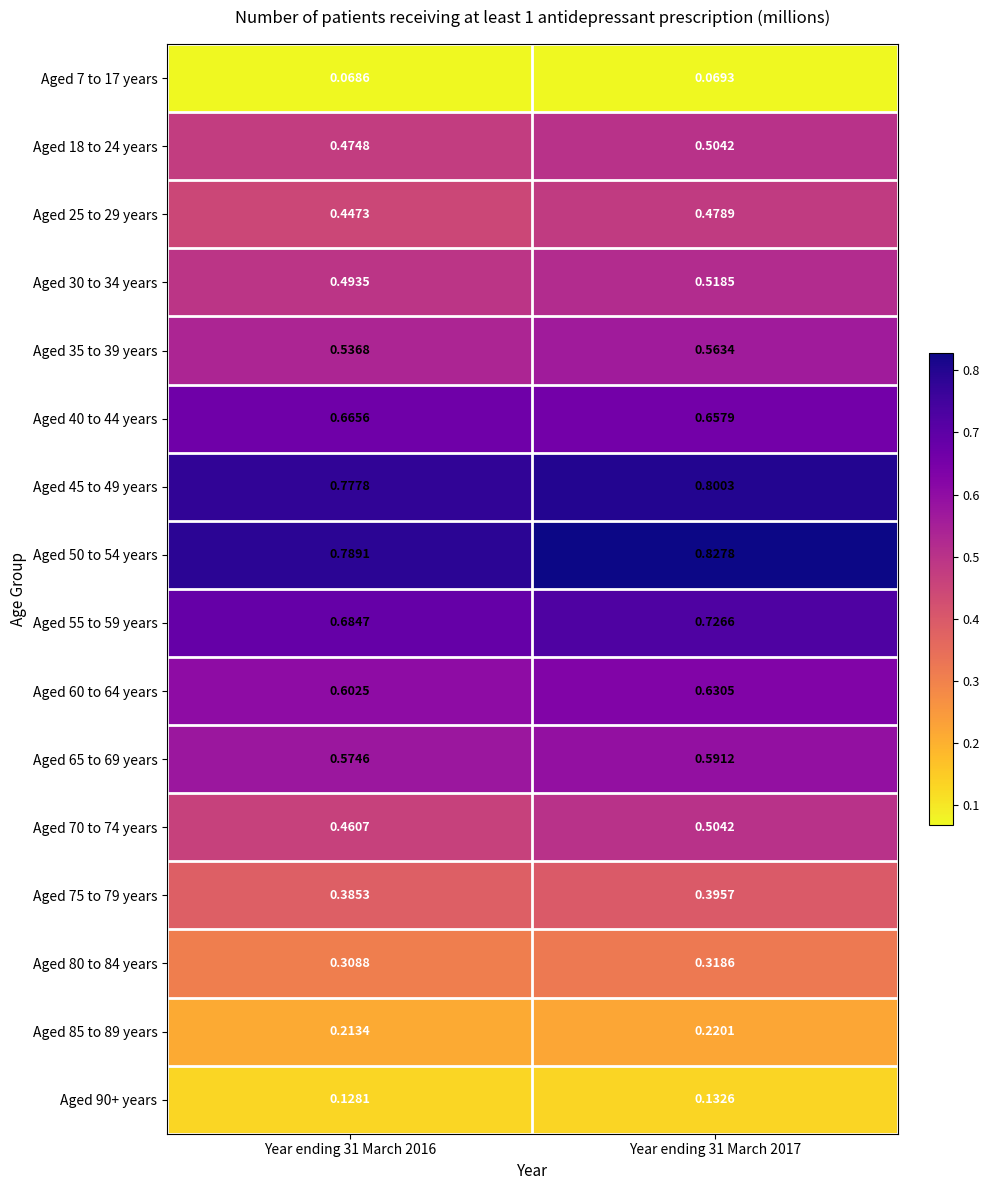

At which category does the chart reach its minimum across all series?

Year ending 31 March 2016